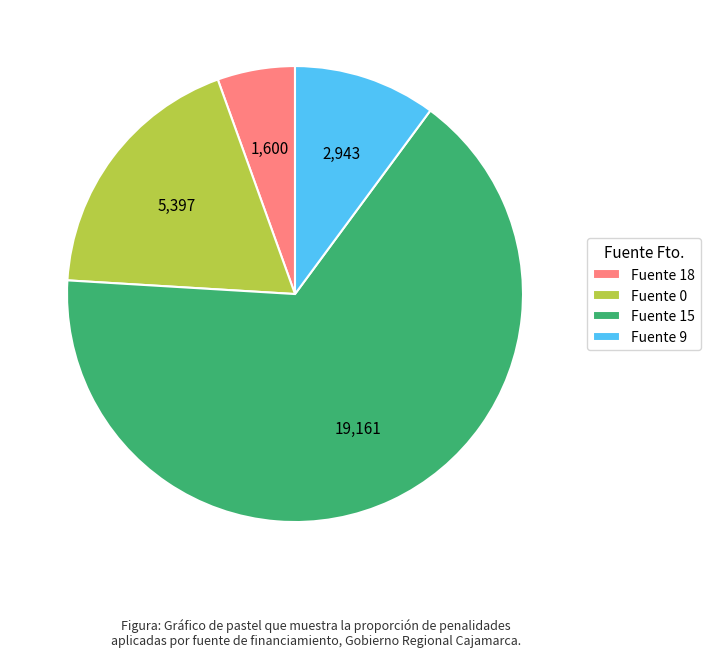

Combined, do Fuente 18 and Fuente 9 account for over 50%?

No